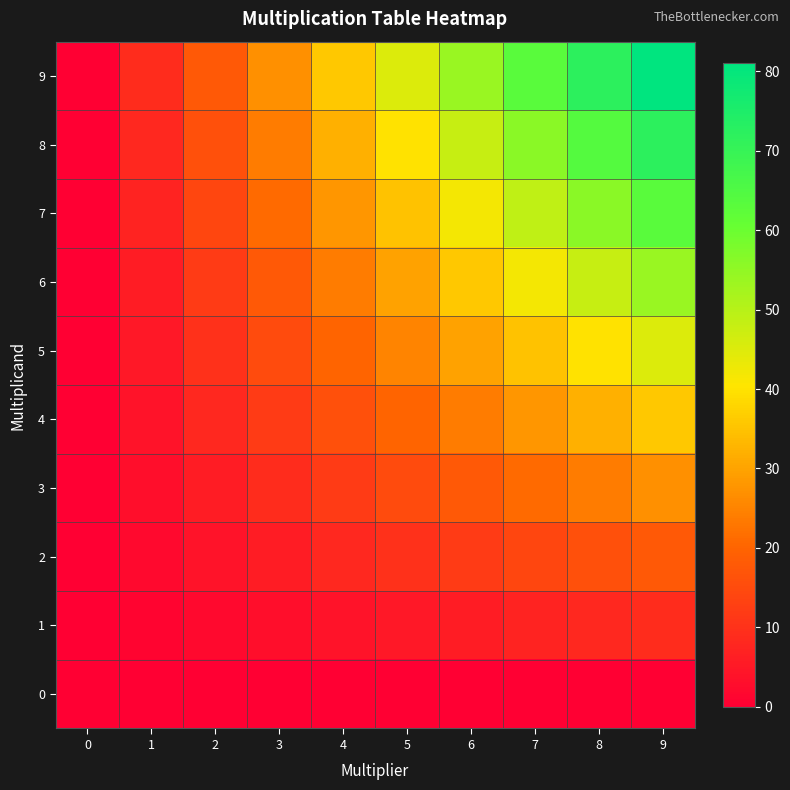

Which has a higher value, 8 or 9?

8